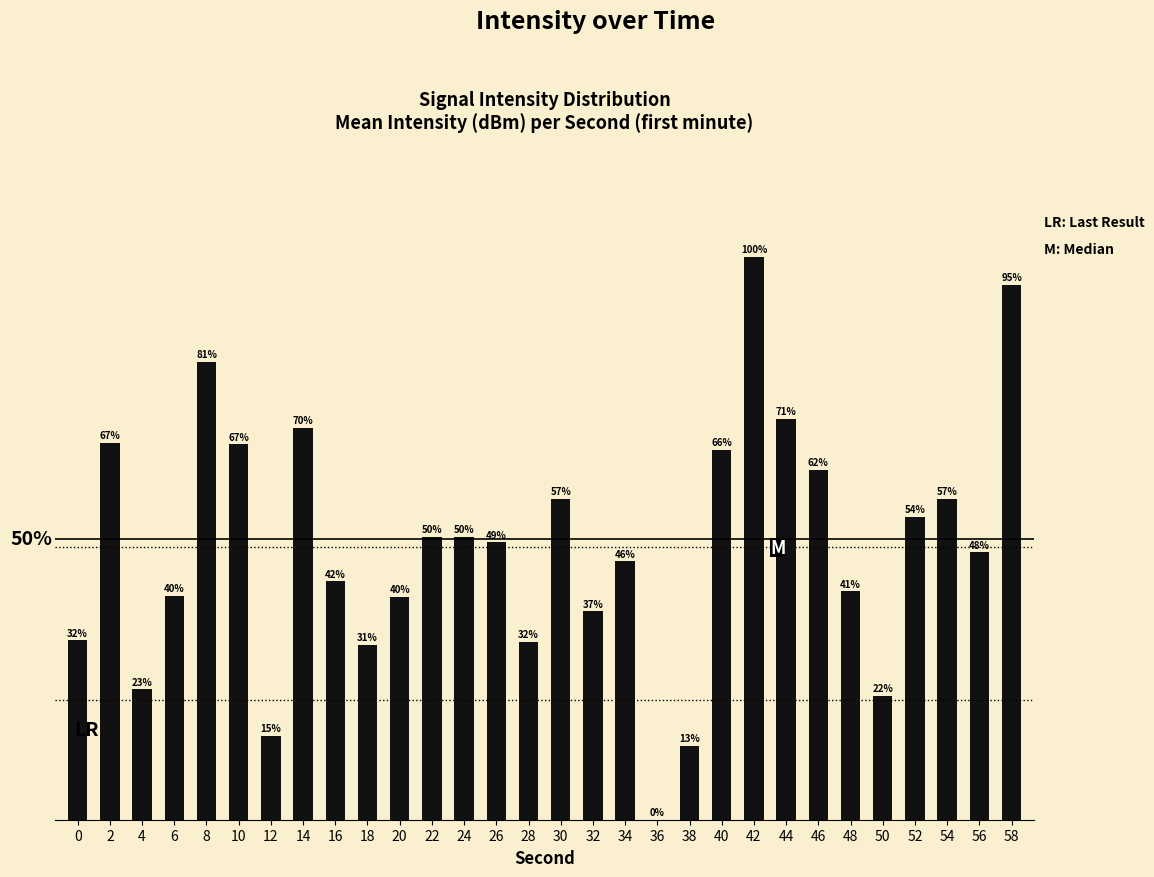

At which category does the chart reach its minimum across all series?

36